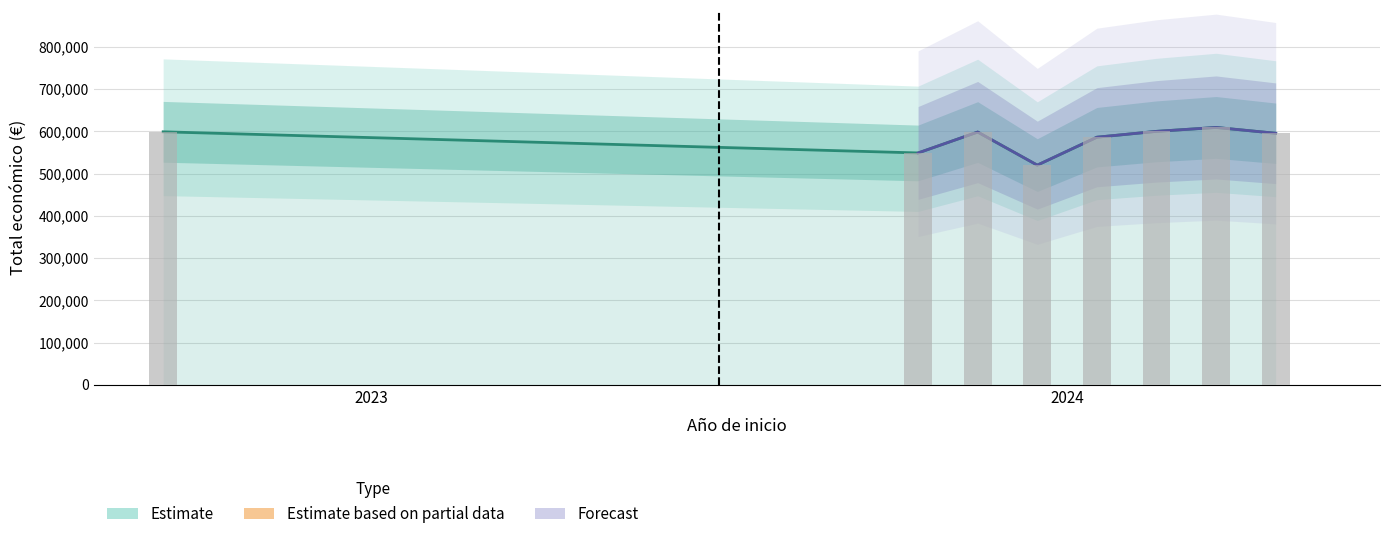

What is the sum of all values?

4656885